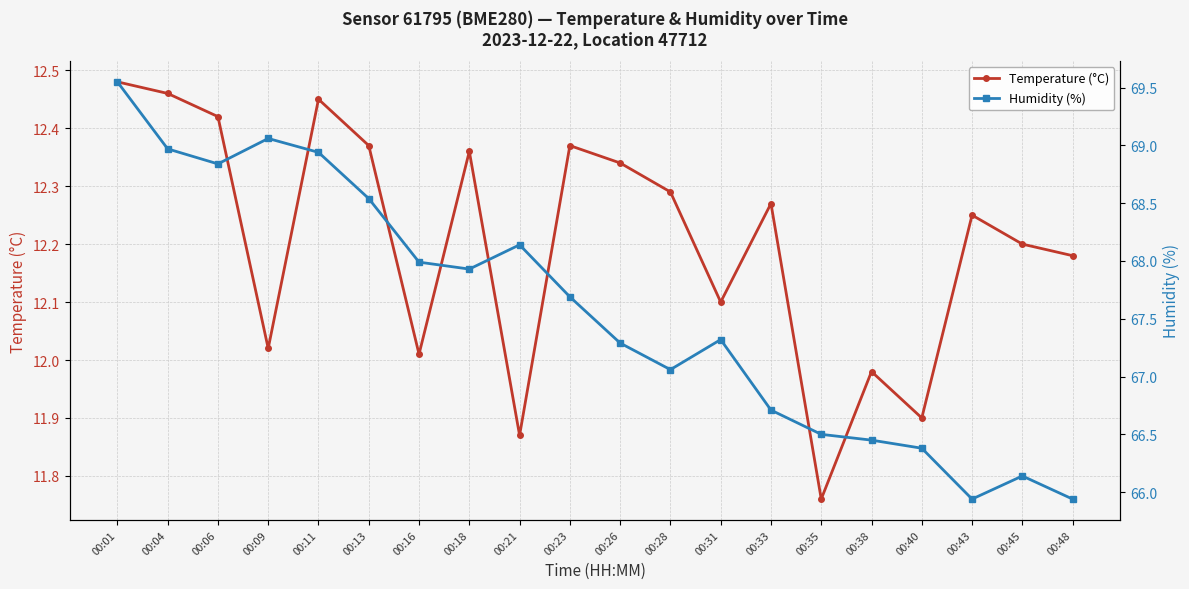

What is the minimum value shown in the chart?

11.8